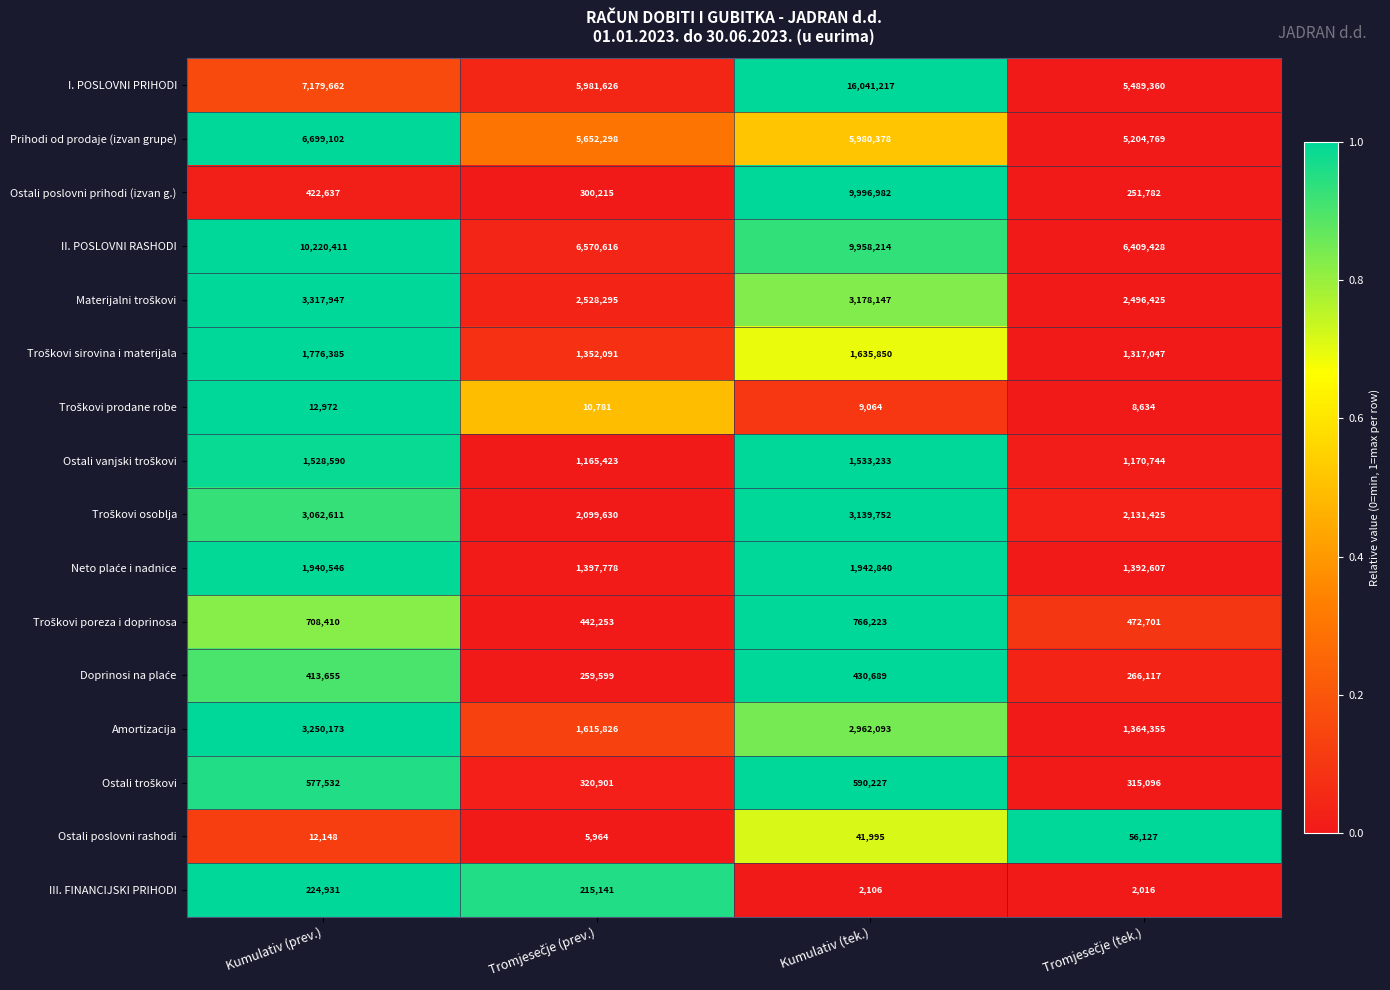

Is it true that Ostali poslovni rashodi equals 9581 at Kumulativ (tek.)?

False